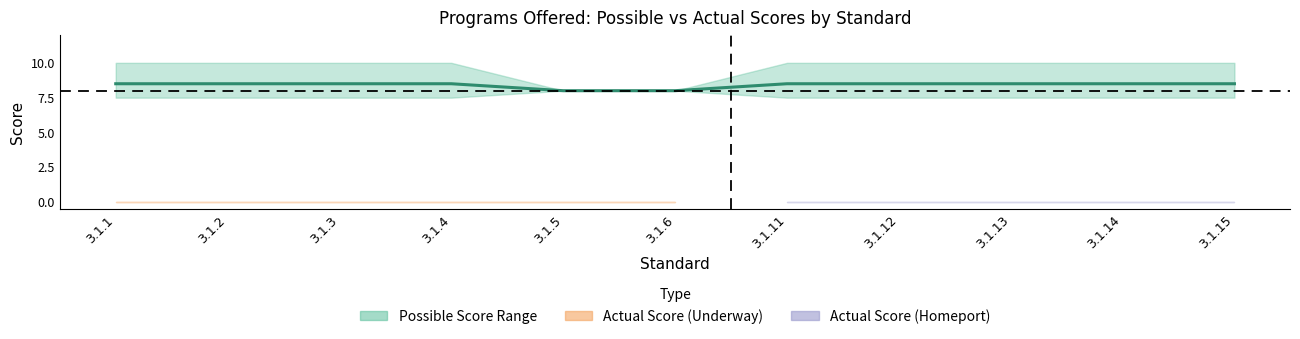

Is it true that the value at 3.1.14 is 3.4?

False